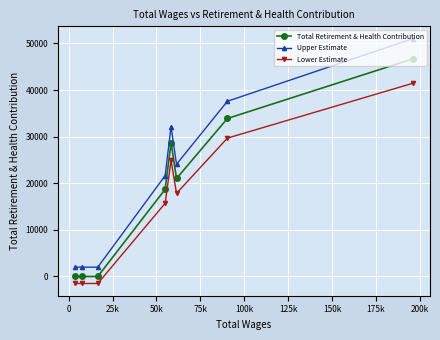

List the series in order of their overall mean, highest first.

Upper Estimate, Total Retirement & Health Contribution, Lower Estimate